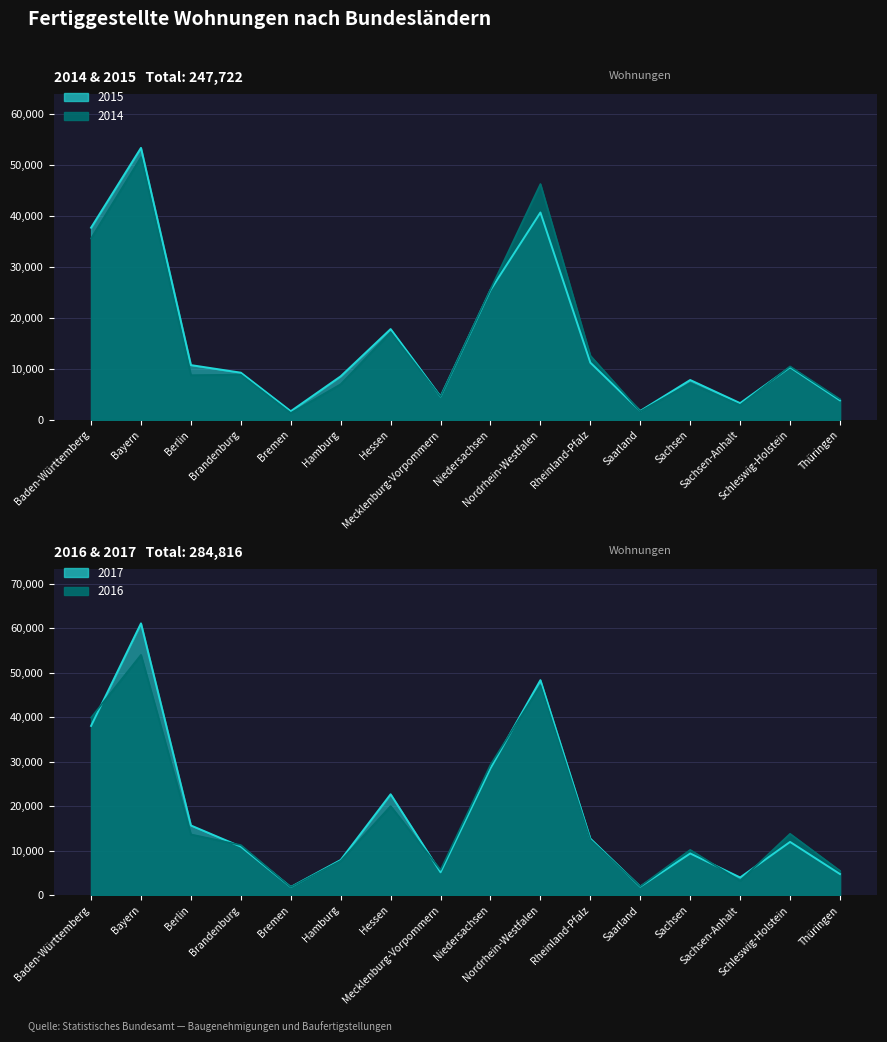

Where is 2017 nearest to the value 31451?

Niedersachsen